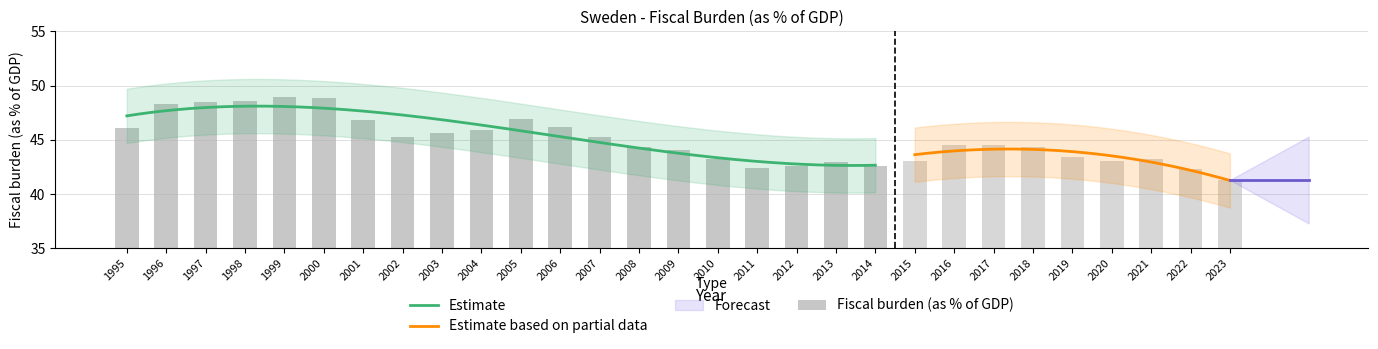

At which category does the chart reach its minimum across all series?

2011